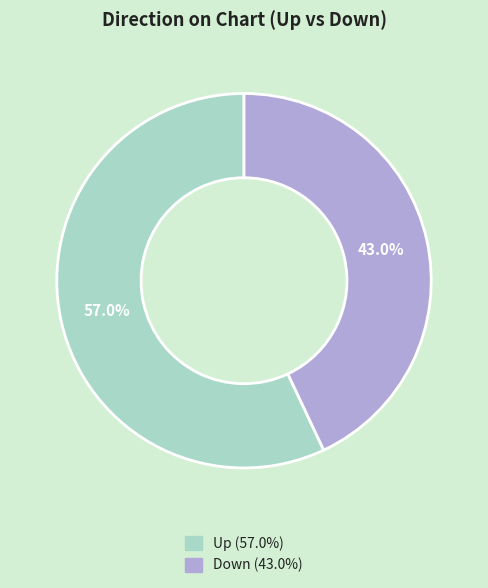

Is there any slice that represents more than half of the pie?

Yes